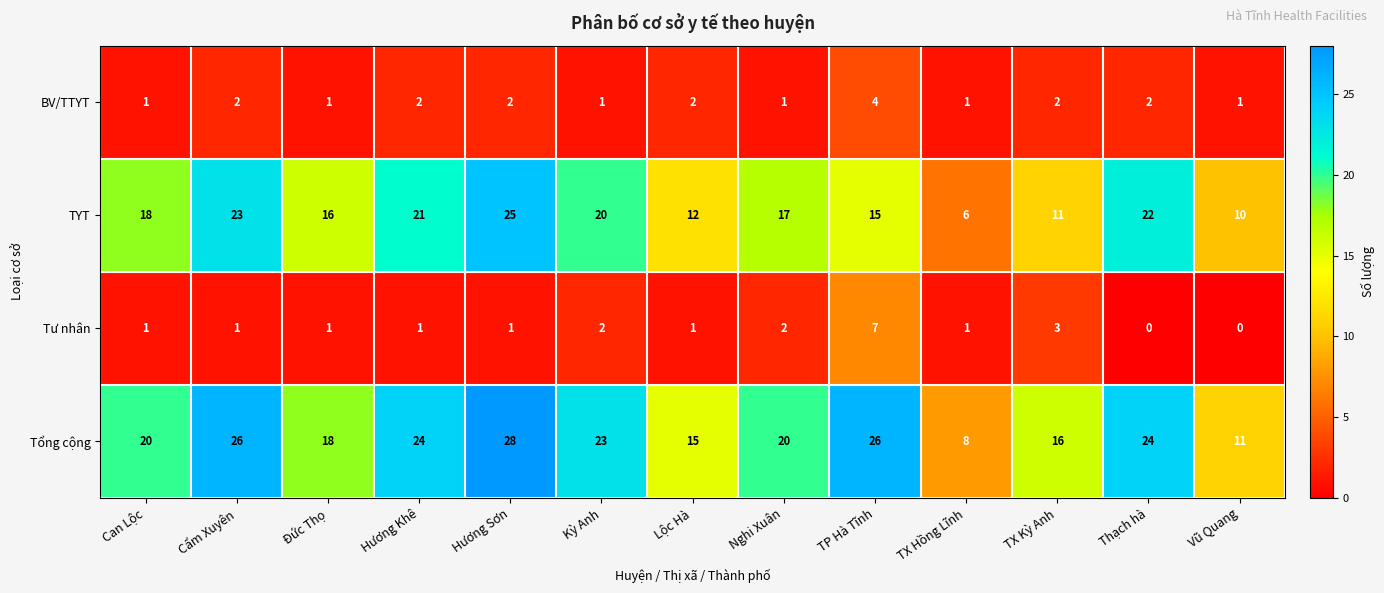

Which category has the highest value across all series?

Hương Sơn